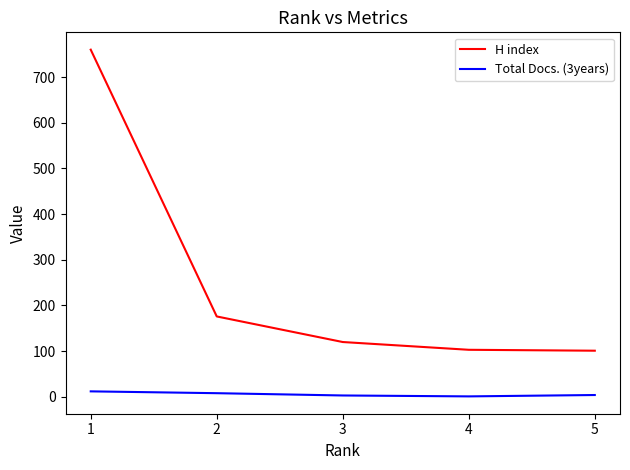

What is the greatest value displayed?

760